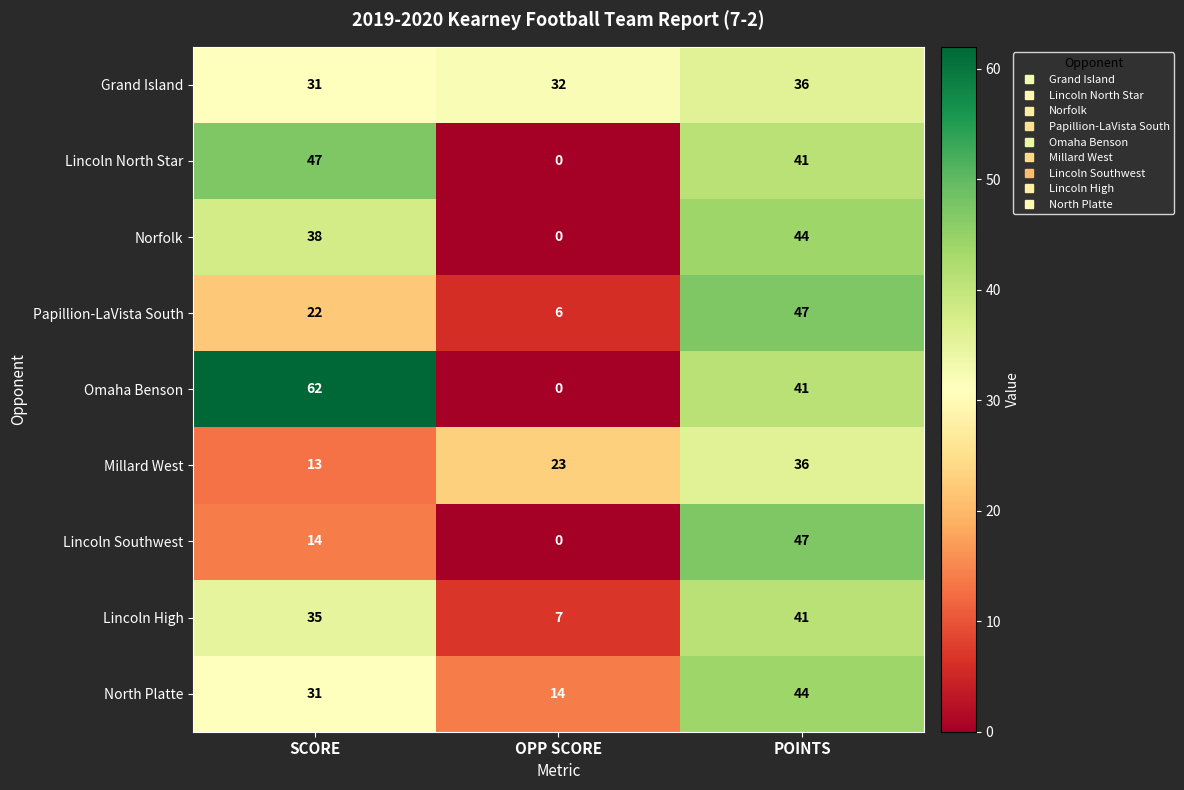

What is the total value across all series at OPP SCORE?

82